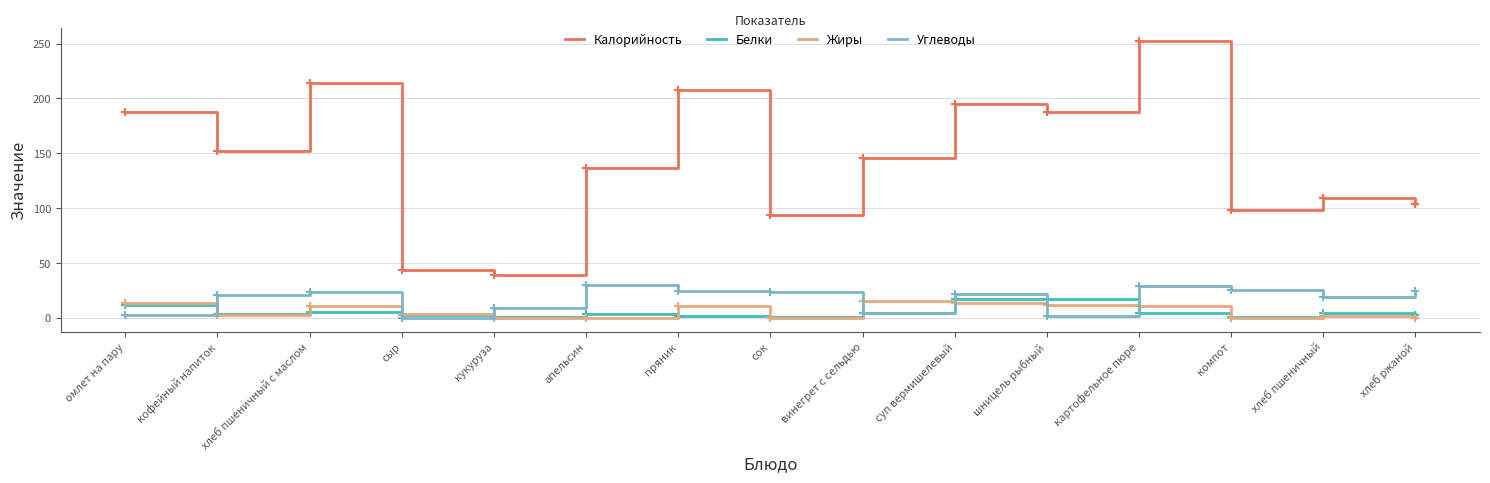

What position from the left is кофейный напиток?

2